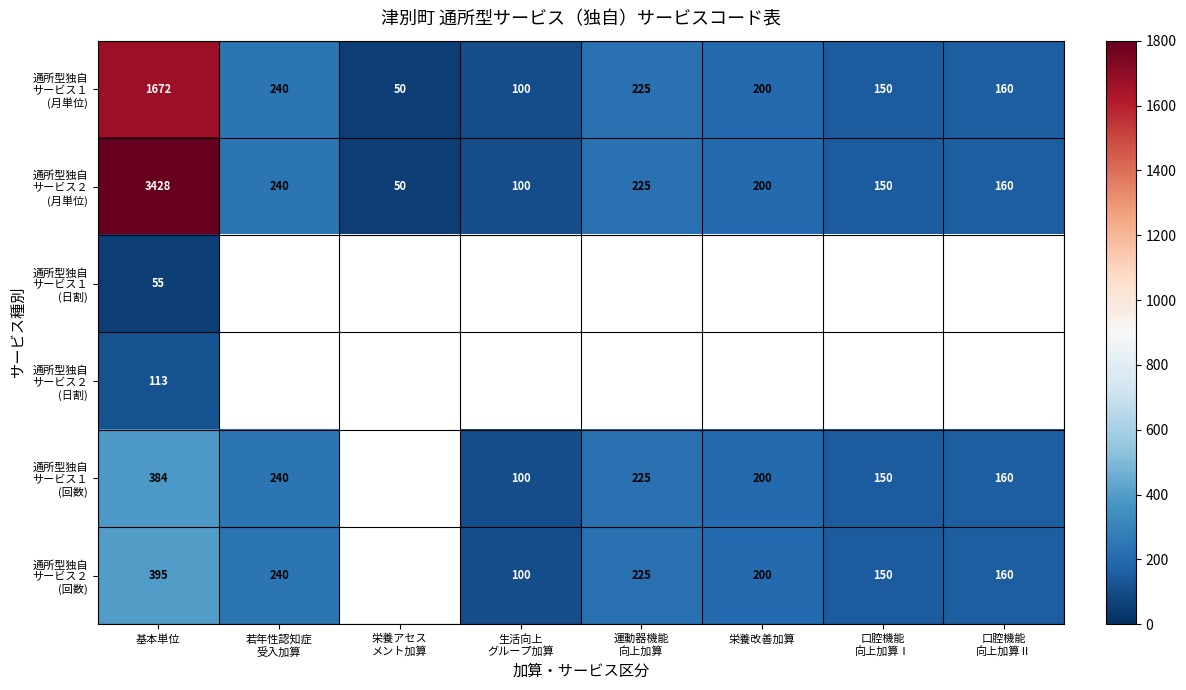

Which category has the lowest value in the 通所型独自 サービス２ (日割) series?

基本単位